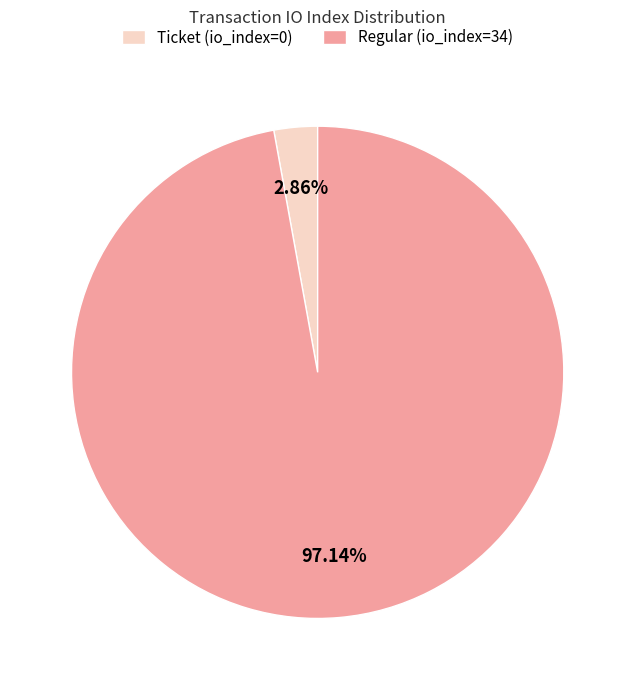

Which category accounts for the majority?

Regular (io_index=34)